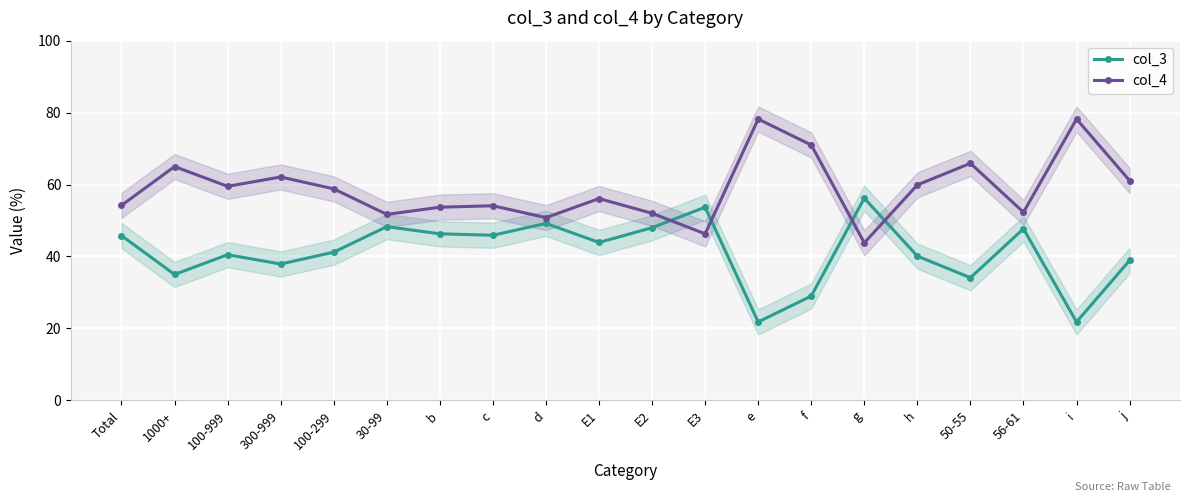

How many interior local valleys does the col_3 series have?

7